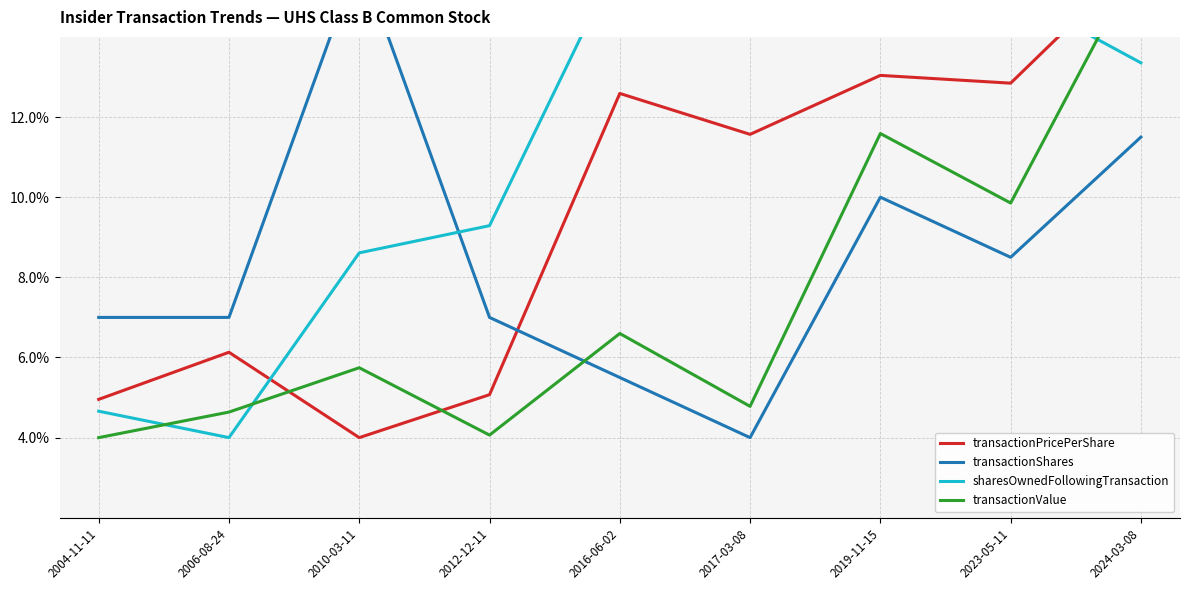

The value of transactionShares at 2006-08-24 is 7.0. True or false?

True